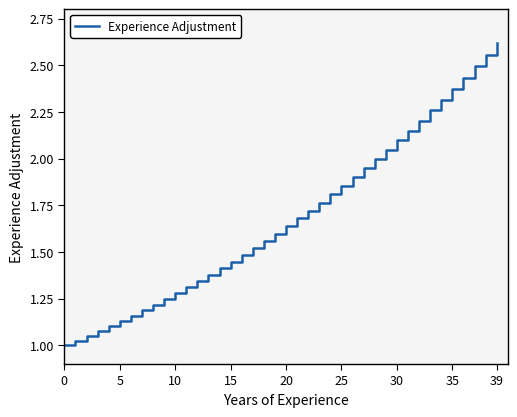

What is the value of the 25th point from the left?

1.8